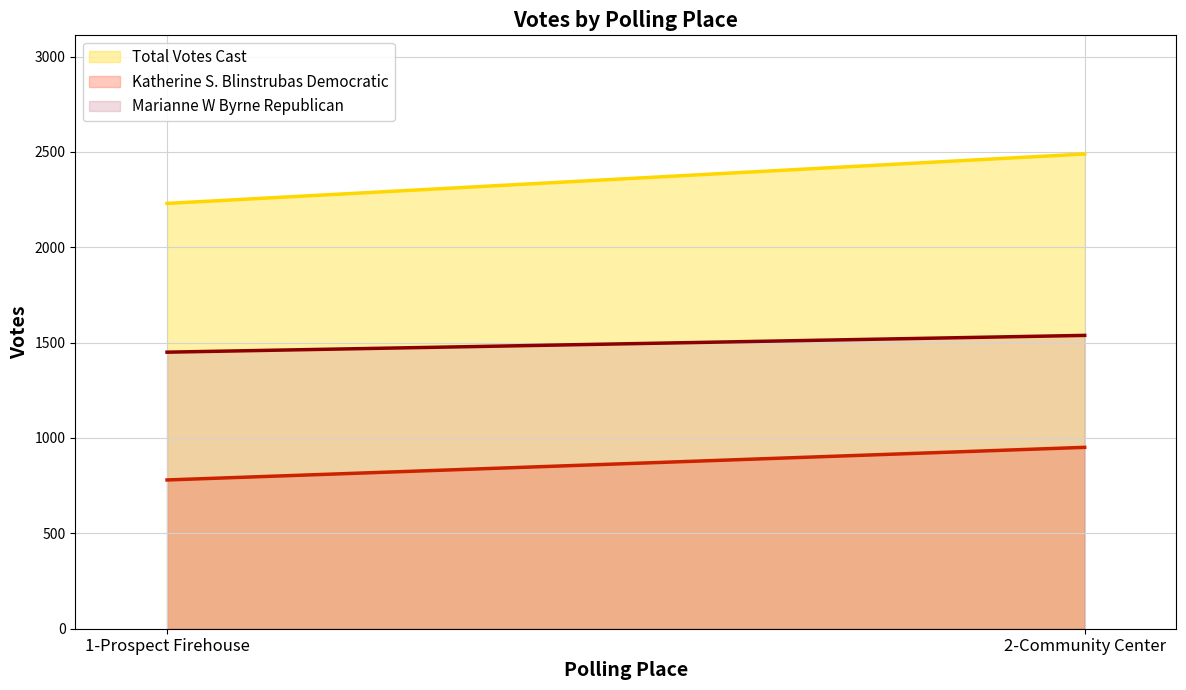

Does the chart display data point markers on the line(s)?

No